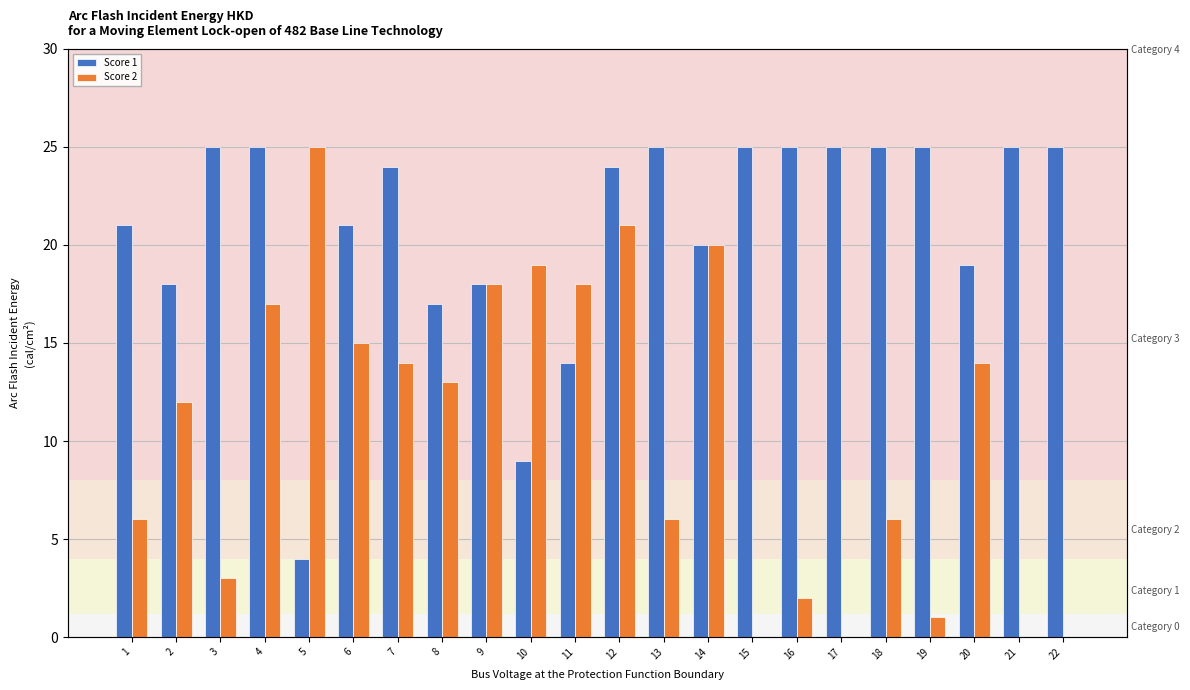

List the series in order of their overall mean, lowest first.

Score 2, Score 1